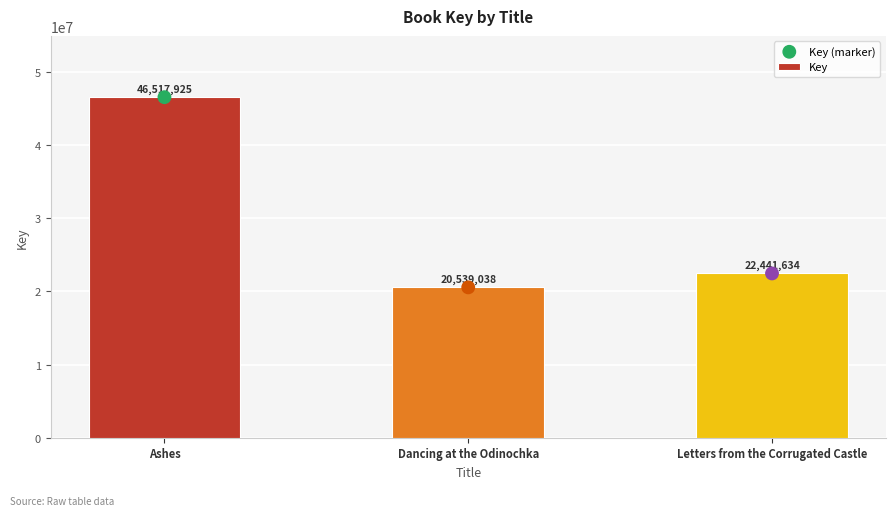

At how many categories does at least one series exceed 25852643?

1